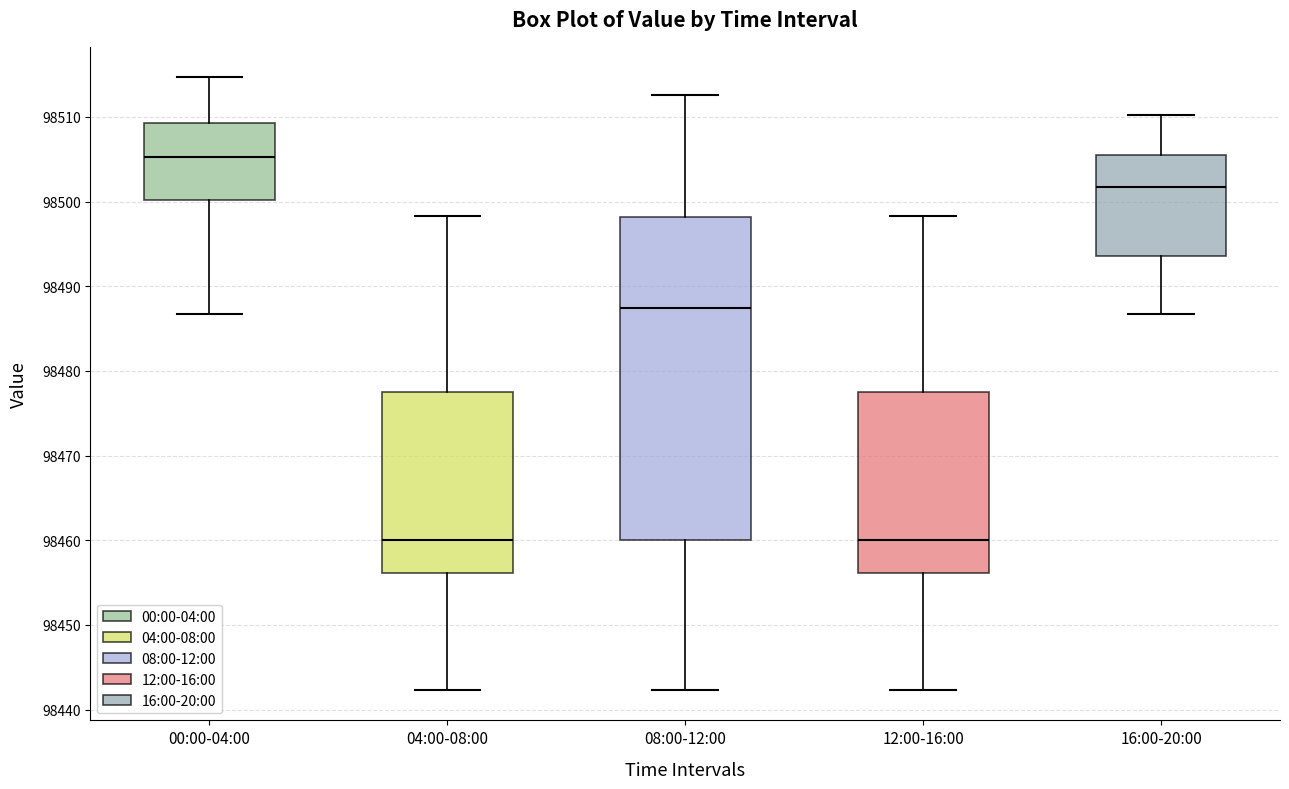

Reading left to right, read every box against the y-axis: the position of its median line, the range the box covers, and the ends of its whiskers. The values are not printed on the chart, so give them approximately, as read against the axis.

00:00-04:00: median 98505, box 98500 to 98509, whiskers 98487 to 98515
04:00-08:00: median 98460, box 98456 to 98478, whiskers 98442 to 98498
08:00-12:00: median 98487, box 98460 to 98498, whiskers 98442 to 98513
12:00-16:00: median 98460, box 98456 to 98478, whiskers 98442 to 98498
16:00-20:00: median 98502, box 98494 to 98505, whiskers 98487 to 98510